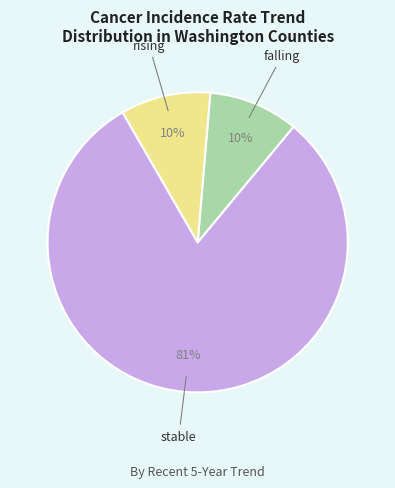

Do stable and rising together represent more than half of the pie?

Yes